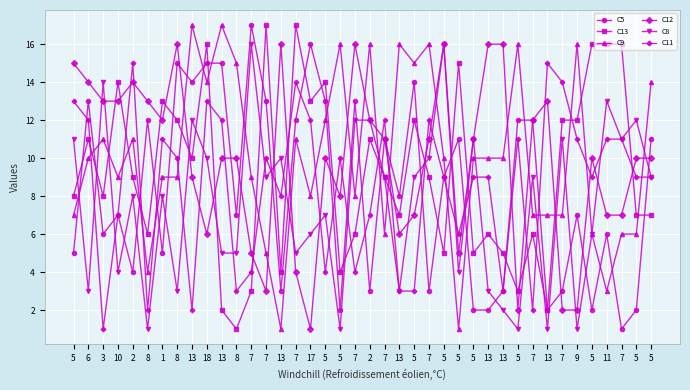

How many distinct data groups are displayed?

6